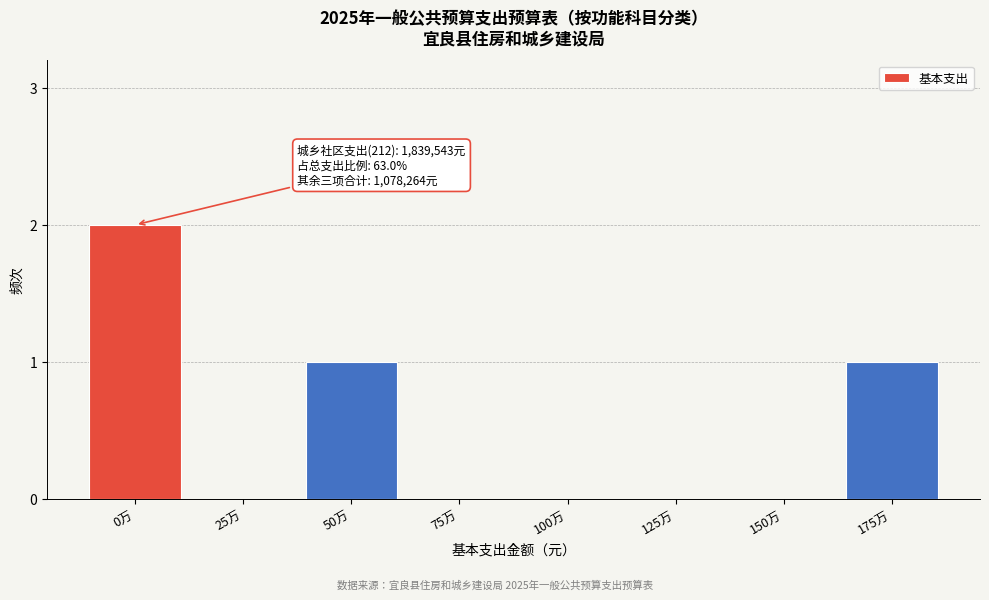

Reading left to right, transcribe all the data shown in this chart.

0万=2	25万=0	50万=1	75万=0	100万=0	125万=0	150万=0	175万=1